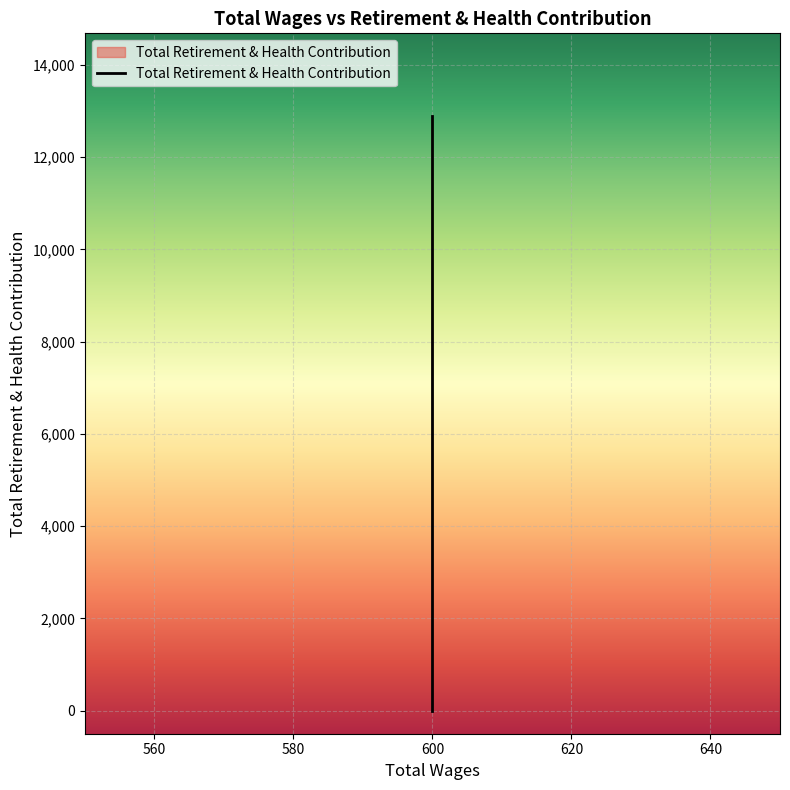

What is the change in value from 600.0 to 600.0?

+12888